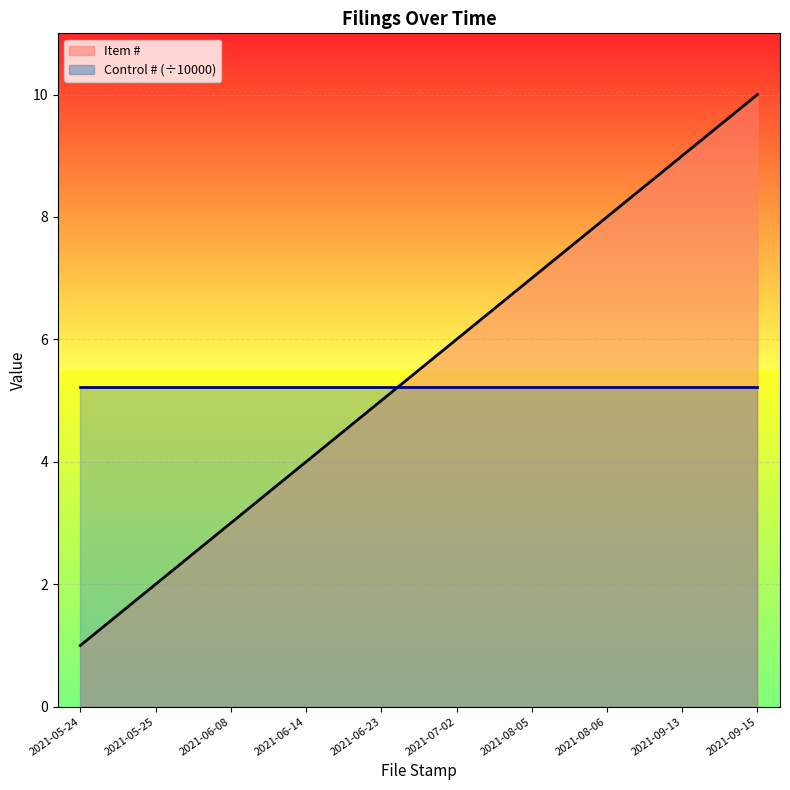

Reading left to right, extract all data points from this chart.

2021-05-24=1	2021-05-25=2	2021-06-08=3	2021-06-14=4	2021-06-23=5	2021-07-02=6	2021-08-05=7	2021-08-06=8	2021-09-13=9	2021-09-15=10